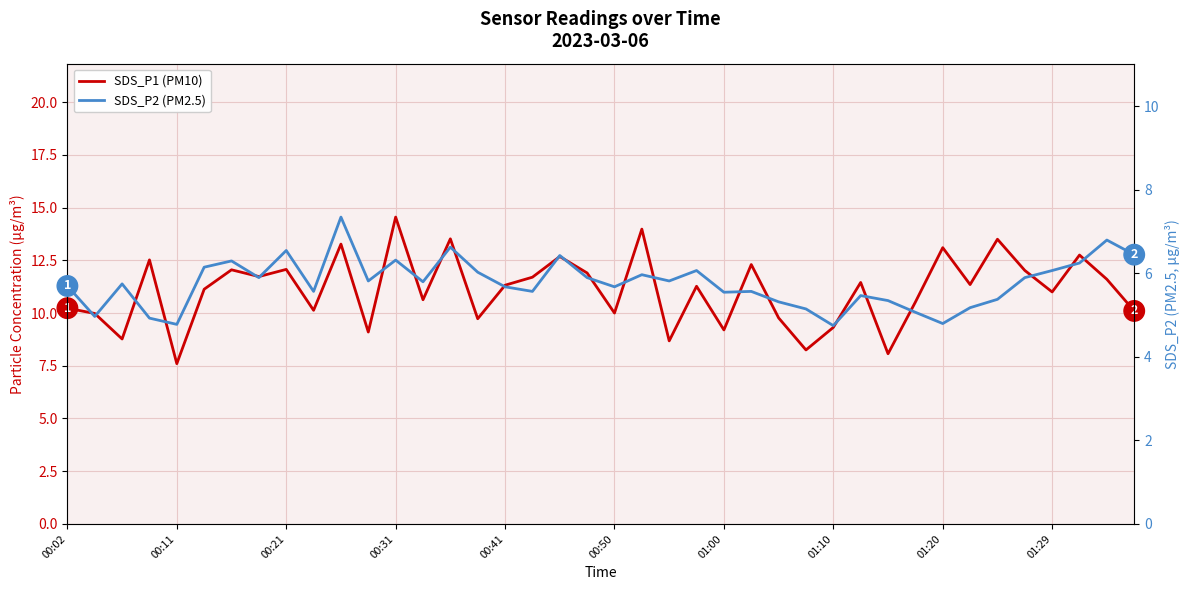

How many interior local valleys does the SDS_P1 (PM10) series have?

14